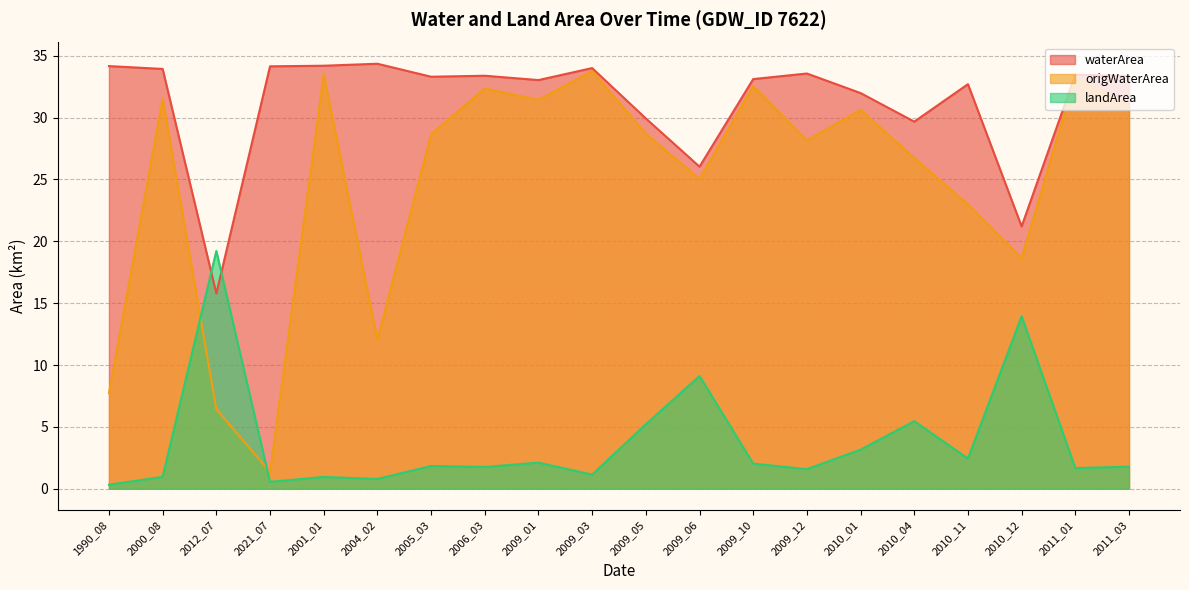

True or false: landArea has a value of 2.6 at 2011_03.

False